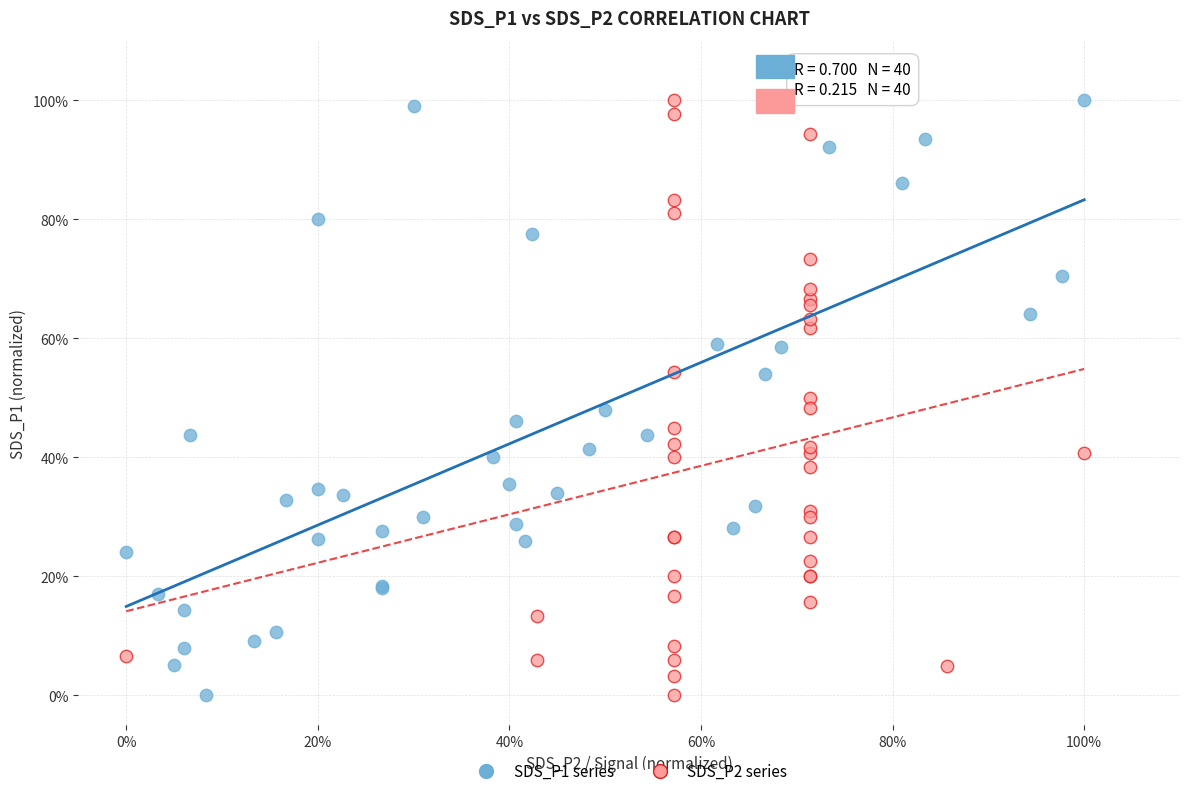

What are all the series names shown in the legend?

SDS_P1 series, SDS_P2 series